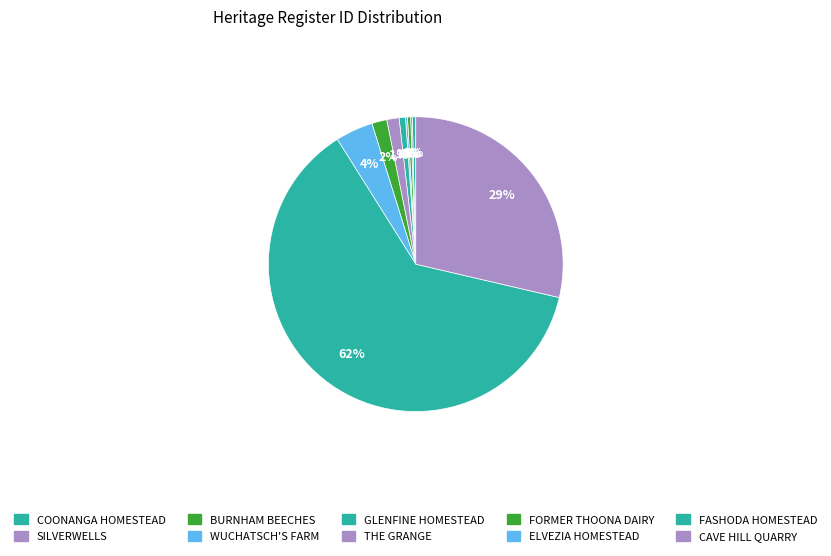

To the nearest percent, what is the average slice percentage?

10%